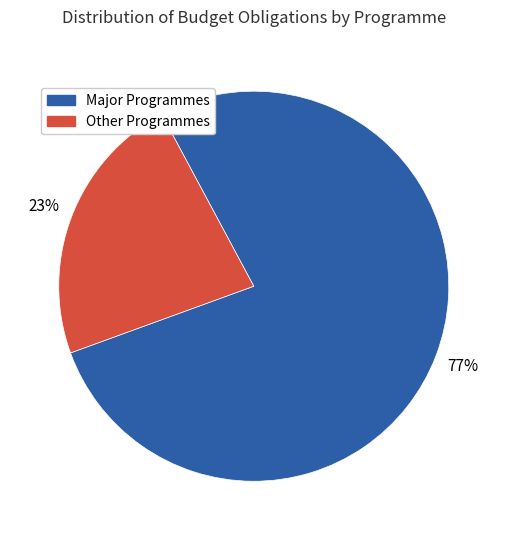

Is there any slice that represents more than half of the pie?

Yes